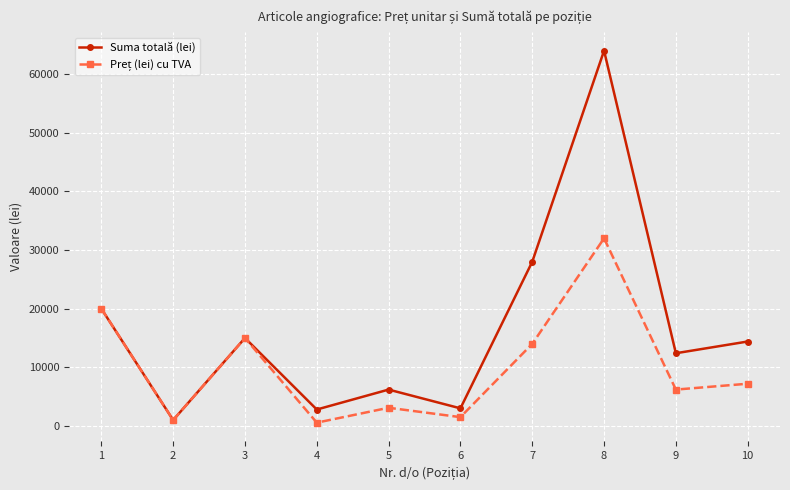

Does the chart have visible grid lines?

Yes